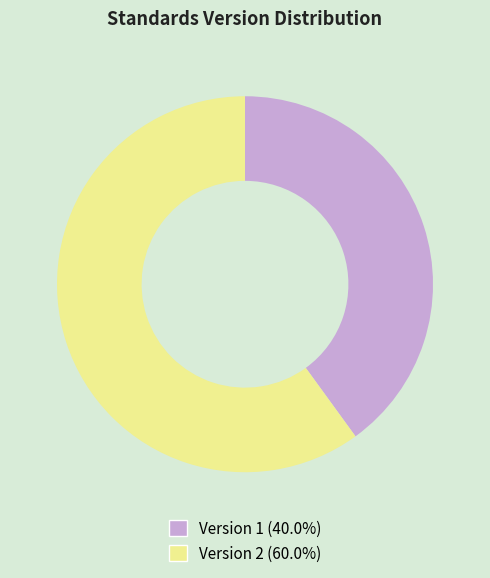

Is there a majority slice in this chart?

Yes